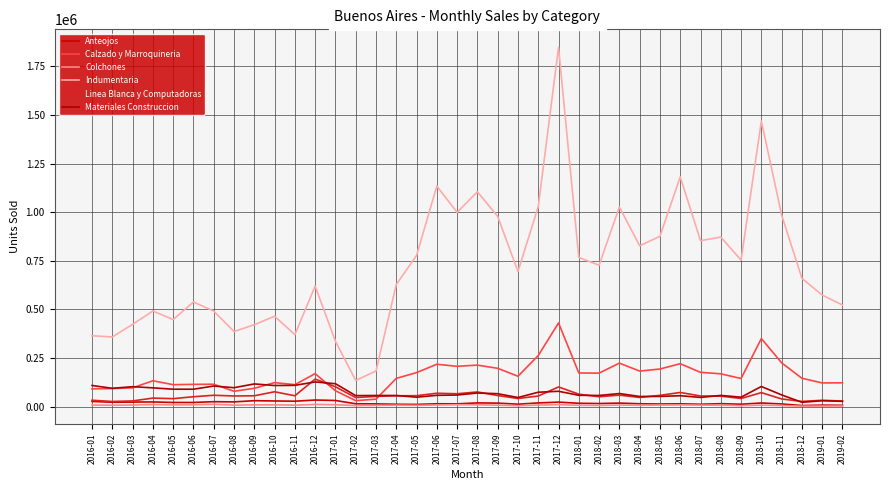

List the series in order of their peak value, lowest first.

Colchones, Anteojos, Materiales Construccion, Linea Blanca y Computadoras, Calzado y Marroquineria, Indumentaria